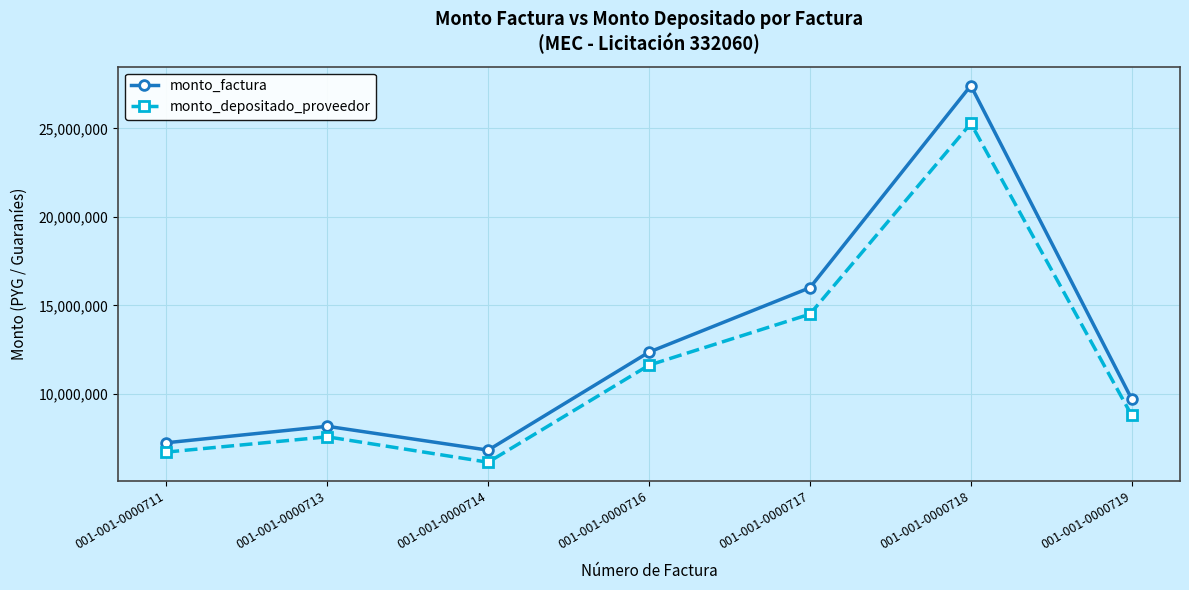

List the labels in order of monto_depositado_proveedor value, largest first.

001-001-0000718, 001-001-0000717, 001-001-0000716, 001-001-0000719, 001-001-0000713, 001-001-0000711, 001-001-0000714